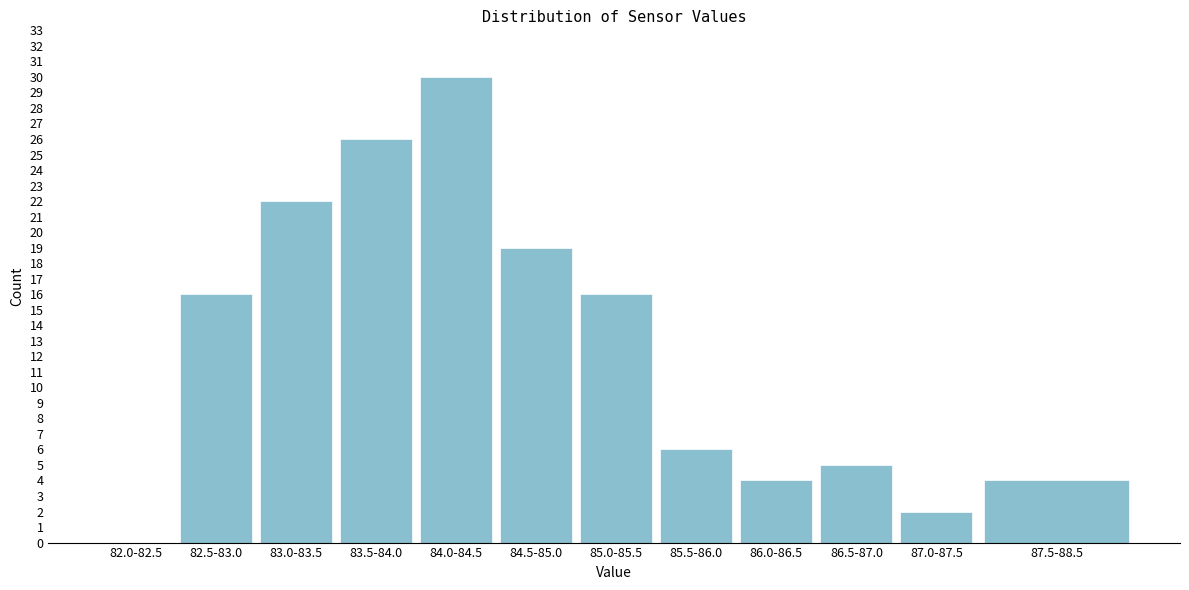

Reading left to right, what are all the values shown in this chart?

82.0-82.5=0	82.5-83.0=16	83.0-83.5=22	83.5-84.0=26	84.0-84.5=30	84.5-85.0=19	85.0-85.5=16	85.5-86.0=6	86.0-86.5=4	86.5-87.0=5	87.0-87.5=2	87.5-88.5=4